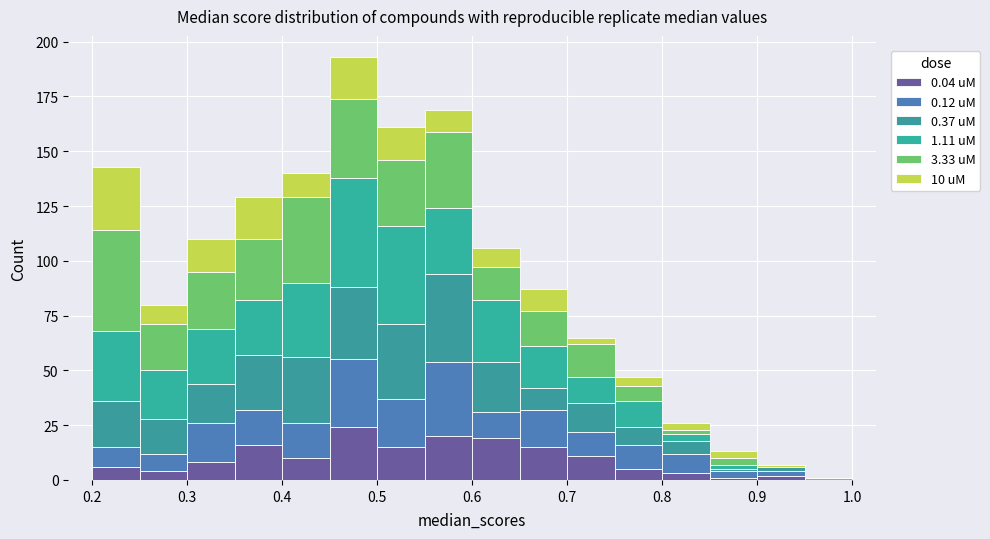

Which range on the x-axis has the tallest stacked bar (by total height)?

0.45 to 0.50